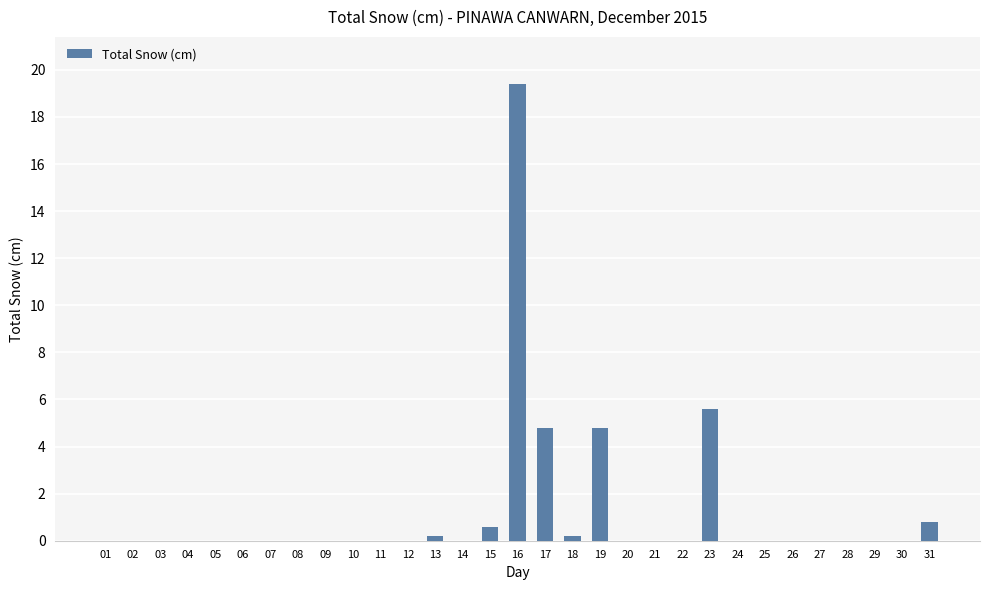

What is the change in value from 23 to 25?

-5.6